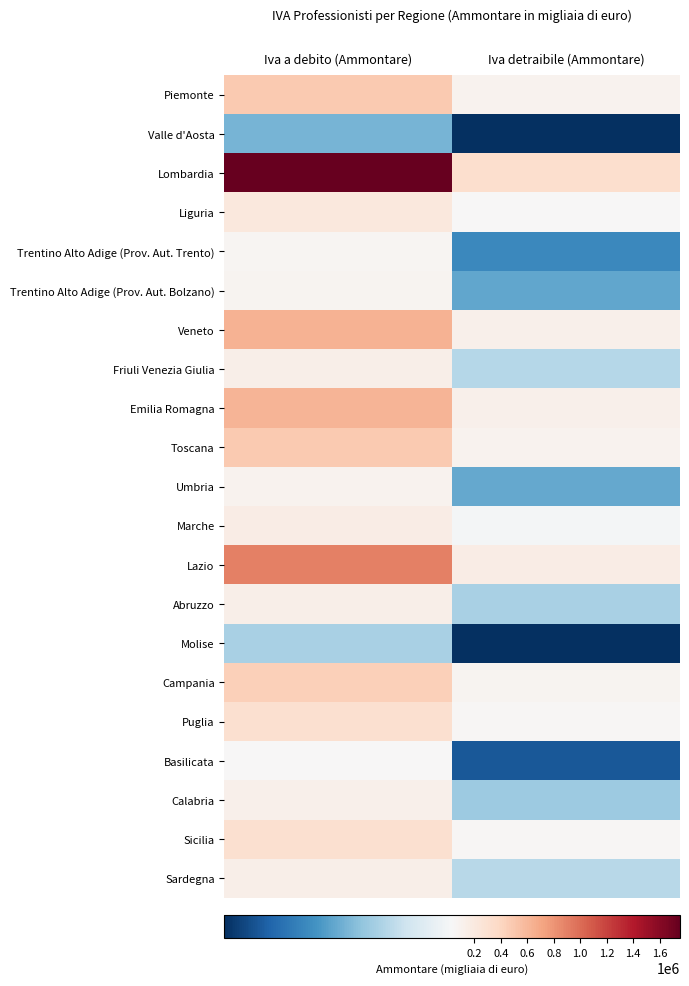

Which series has the largest range (max minus min)?

Lombardia